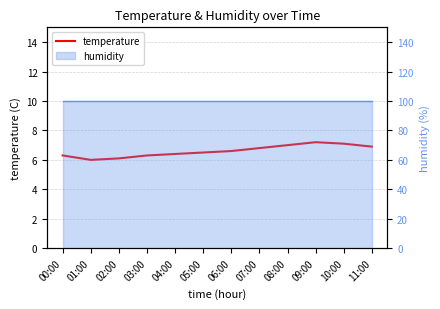

What is the smallest value displayed?

6.0